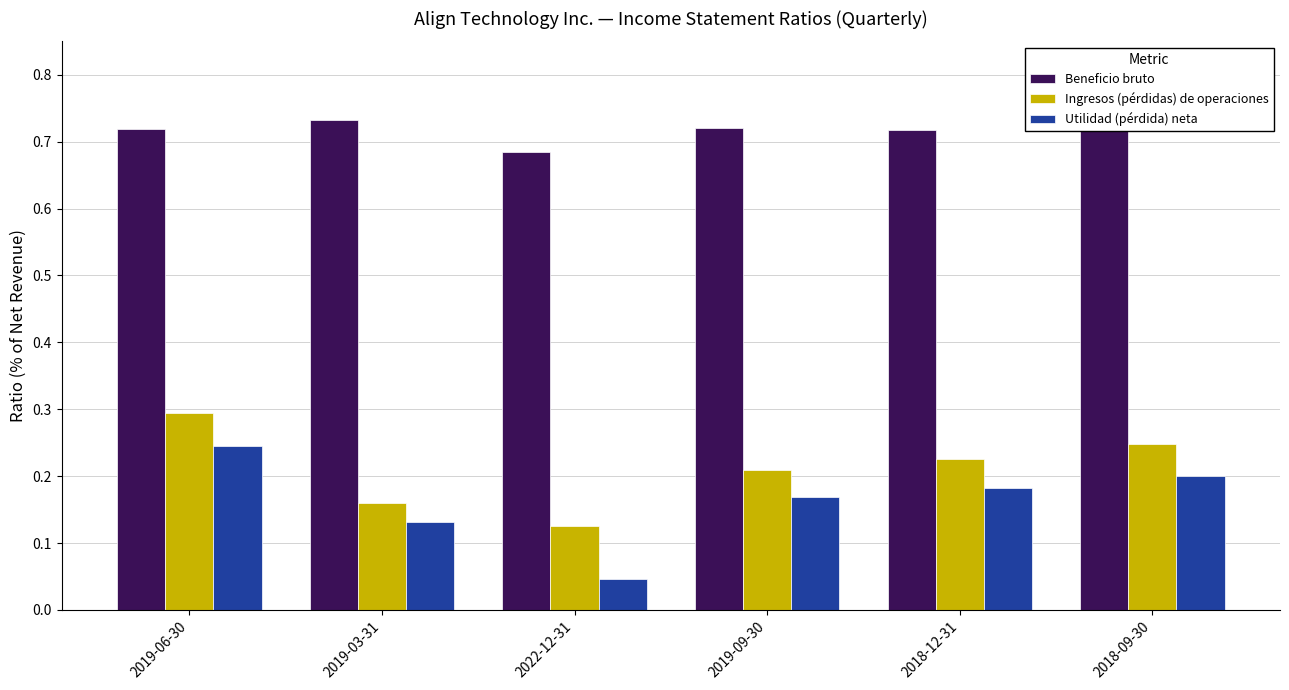

At which category is the sum across all series the highest?

2019-06-30